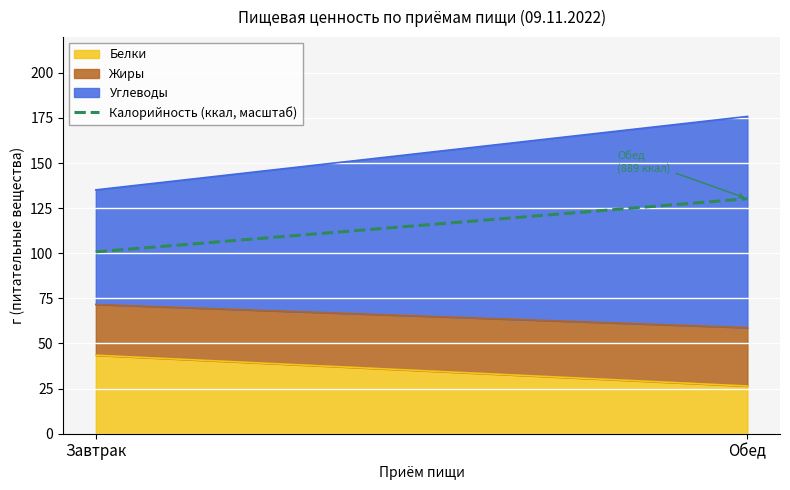

What is the difference between the maximum and minimum values in the Белки series?

17.1